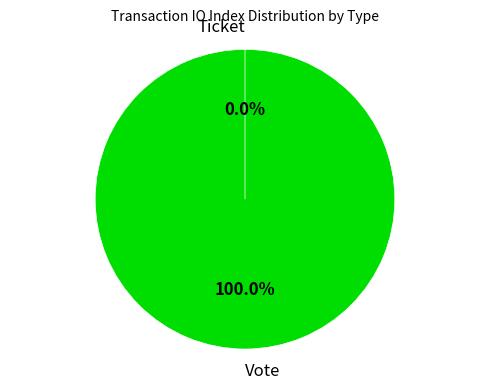

How many segments does this pie chart have?

2